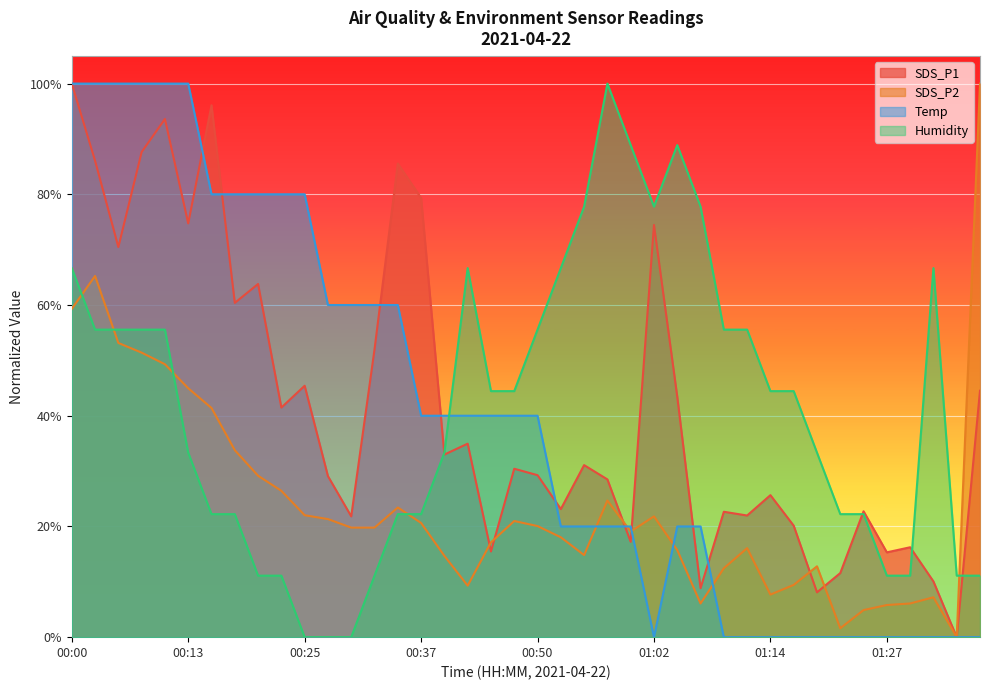

Is it true that SDS_P2 equals 9.5 at 00:32?

False